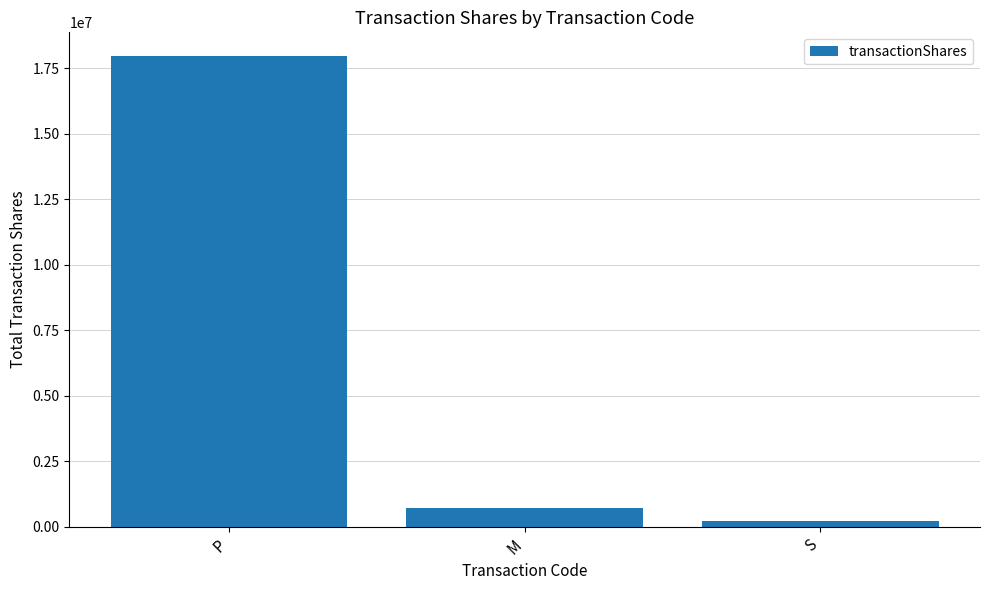

Are the bars grouped side by side (vs. stacked)?

No